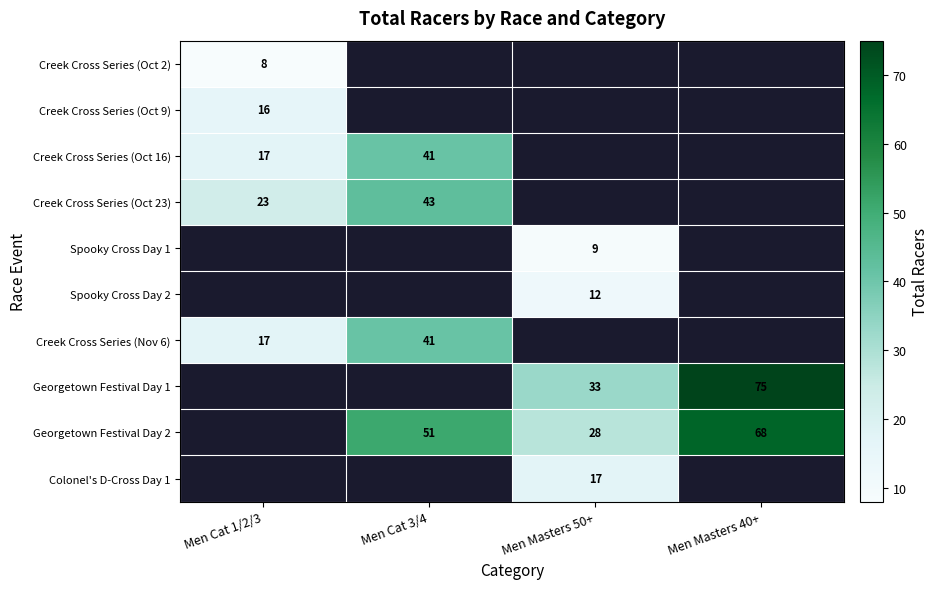

What is the greatest value displayed?

75.0